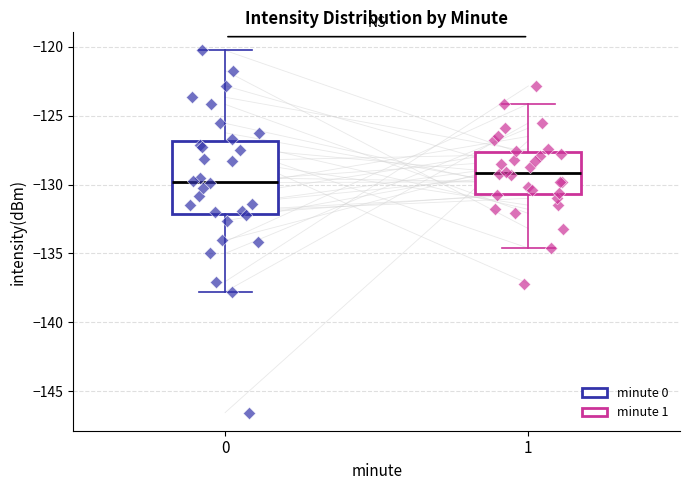

Where does the lower whisker of the box at x = 1 end on the y-axis? The values are not printed on the chart, so give them approximately, as read against the axis.

-134.5